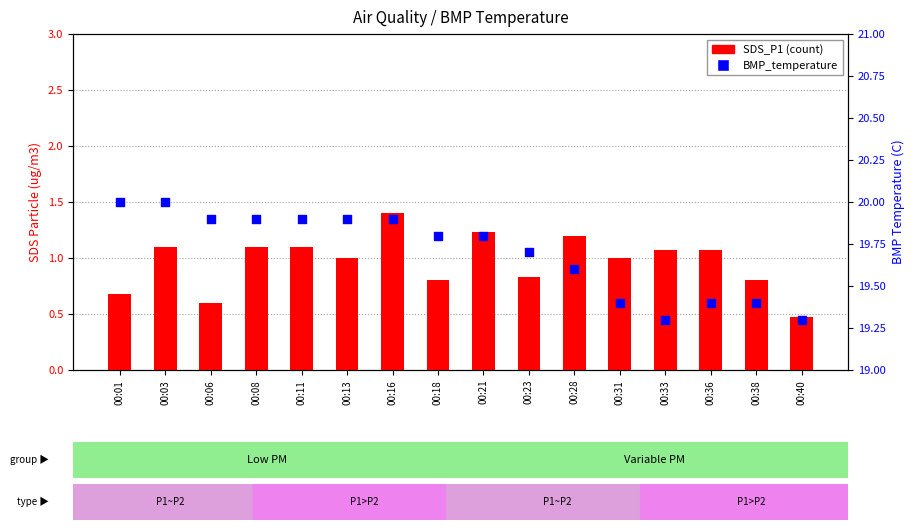

Which series has the largest Y range (max minus min)?

SDS_P1